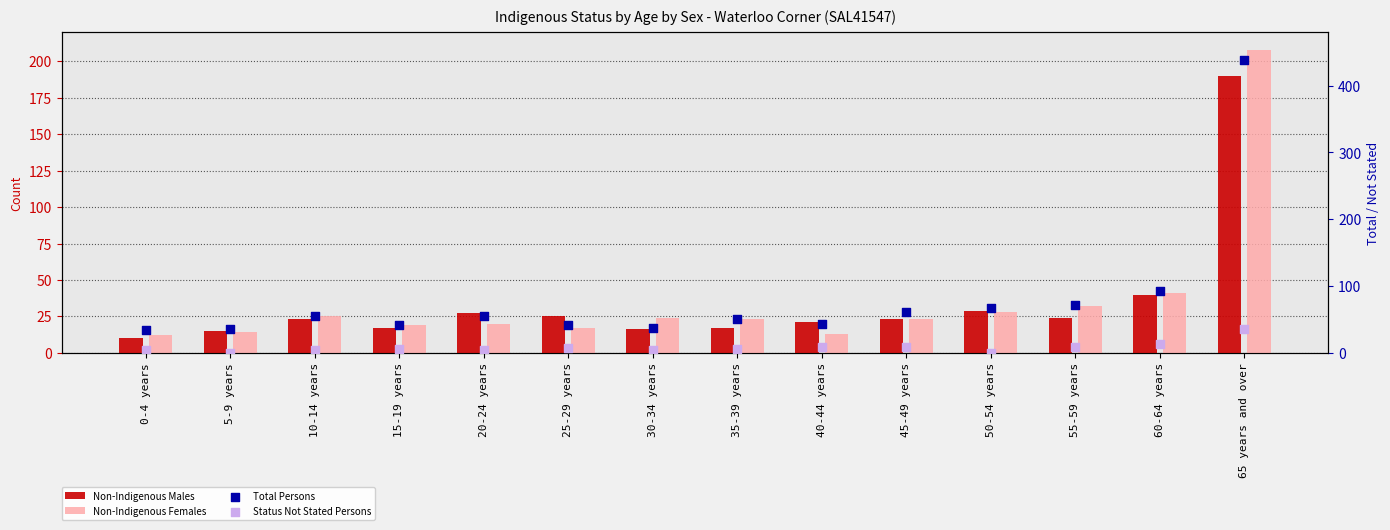

What are all the series names shown in the legend?

Non-Indigenous Males, Non-Indigenous Females, Total Persons, Status Not Stated Persons